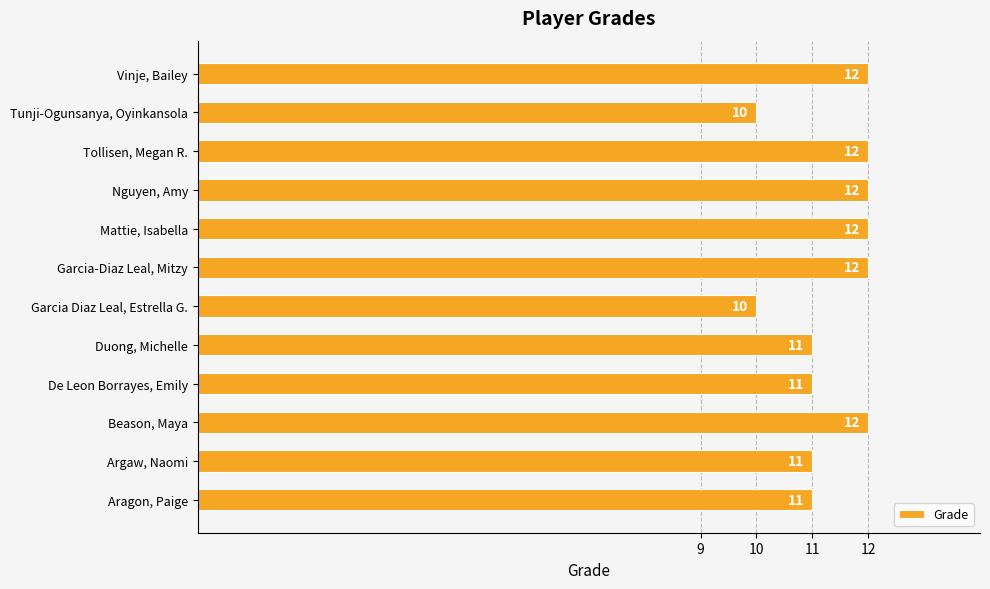

Reading bottom to top, what are all the values shown in this chart?

11	11	12	11	11	10	12	12	12	12	10	12